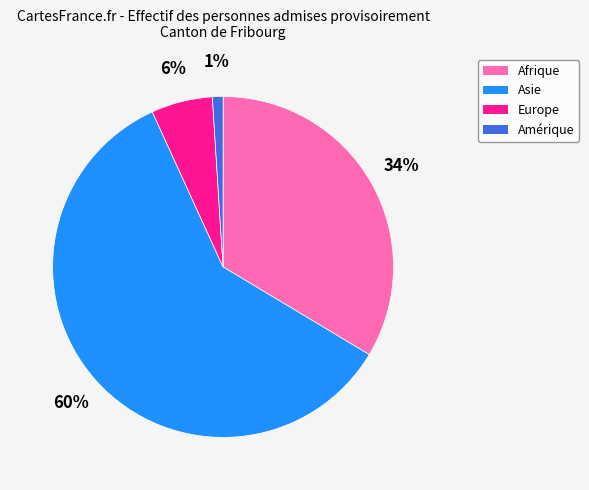

Rank the categories by value from highest to lowest.

Asie, Afrique, Europe, Amérique